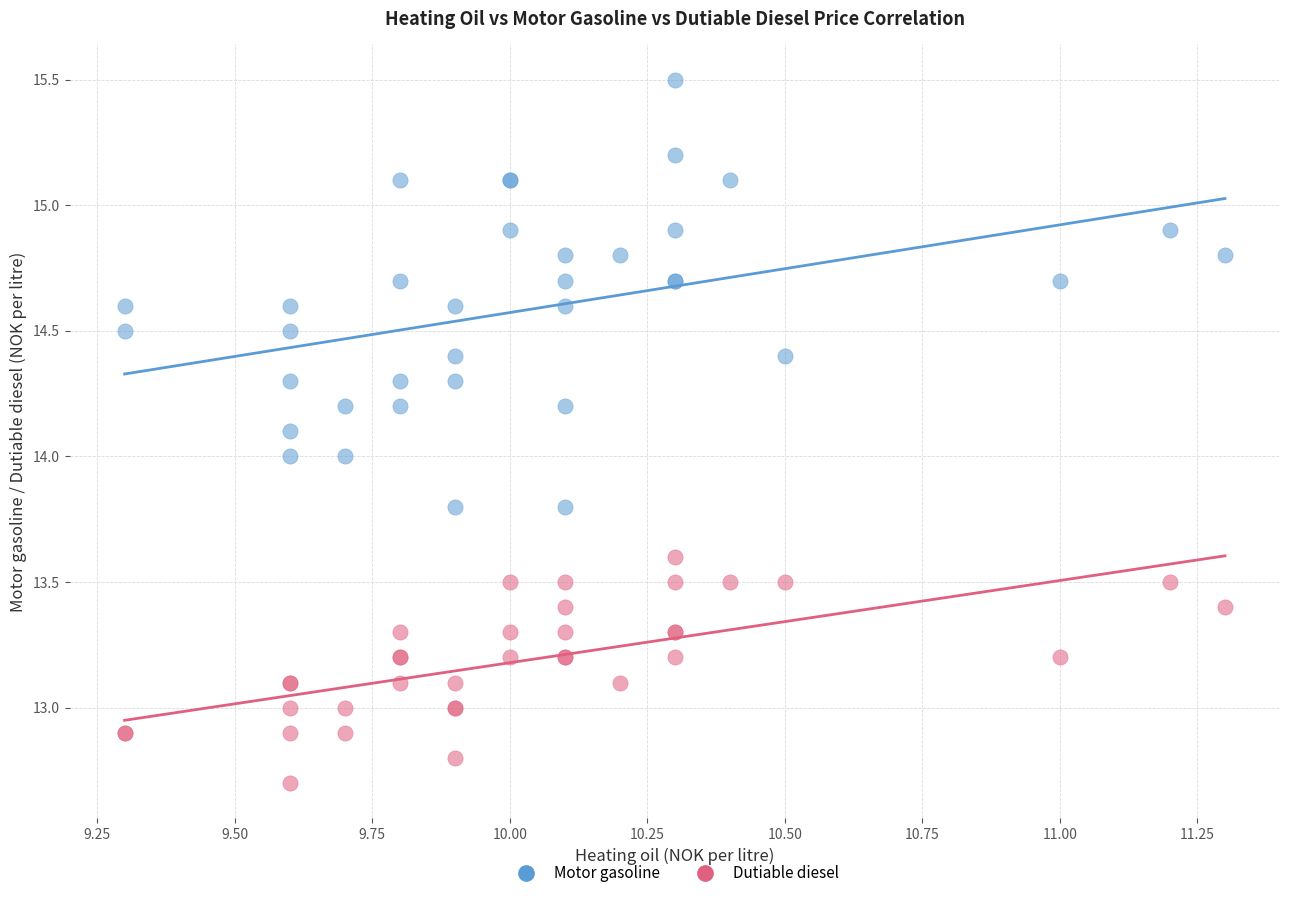

Which series has the widest spread of Y values?

Motor gasoline